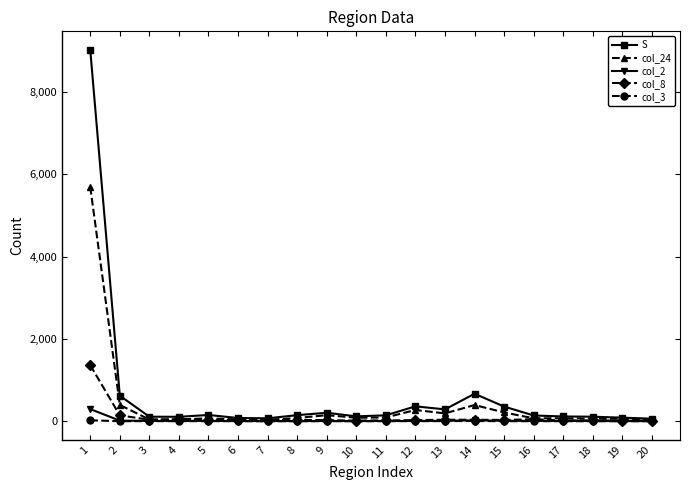

Which category has the highest value in the col_2 series?

1